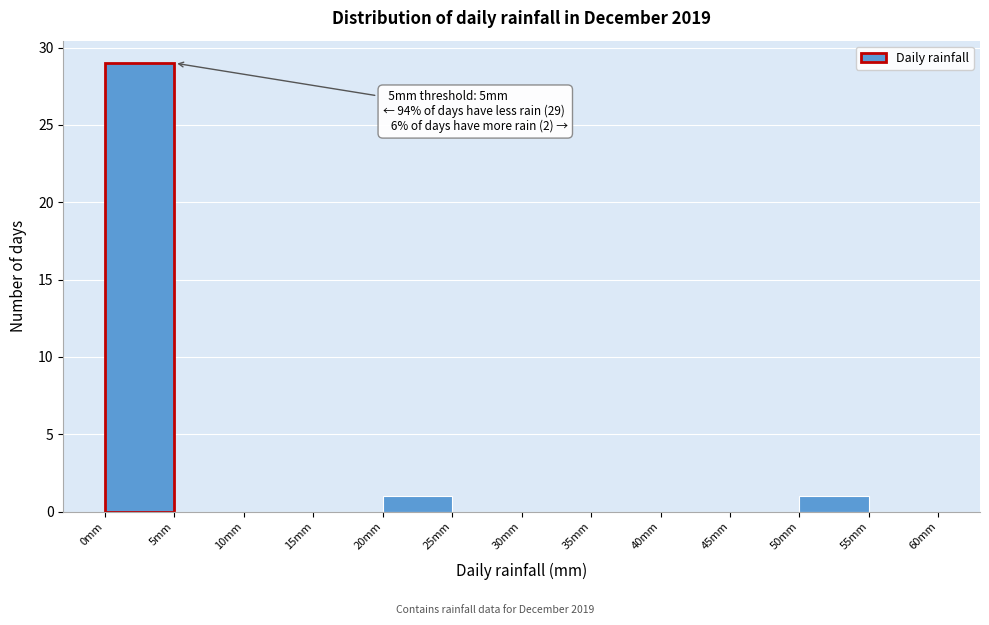

Over which range of the x-axis is the bar tallest?

0 to 5